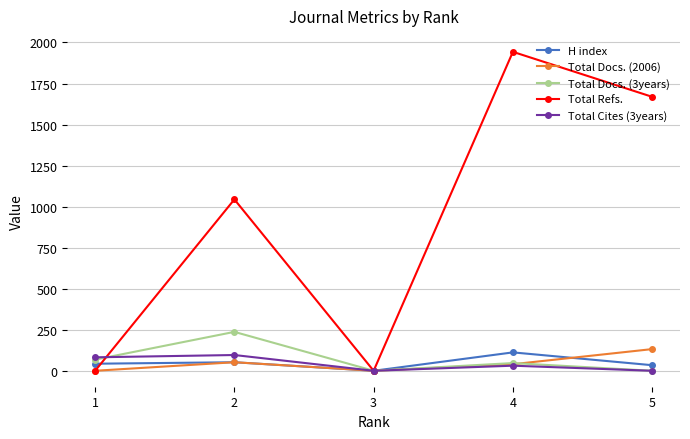

In Total Docs. (2006), how many points are lower than both neighbors (excluding endpoints)?

1